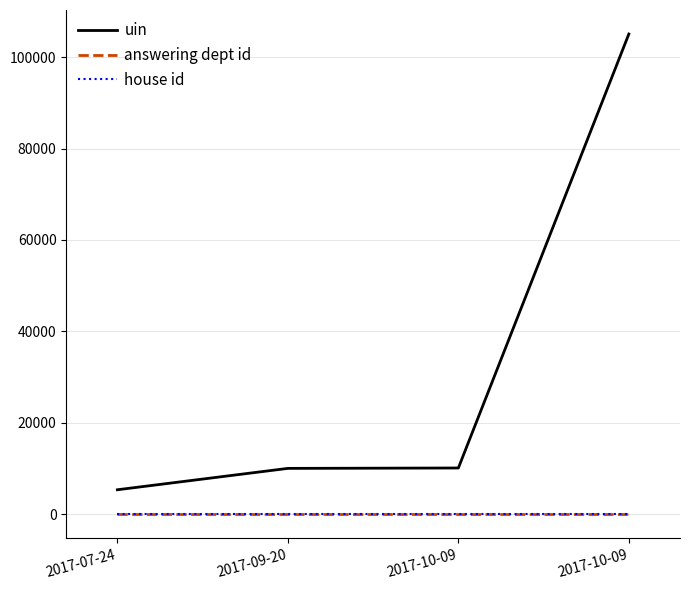

What are all the series names shown in the legend?

uin, answering dept id, house id